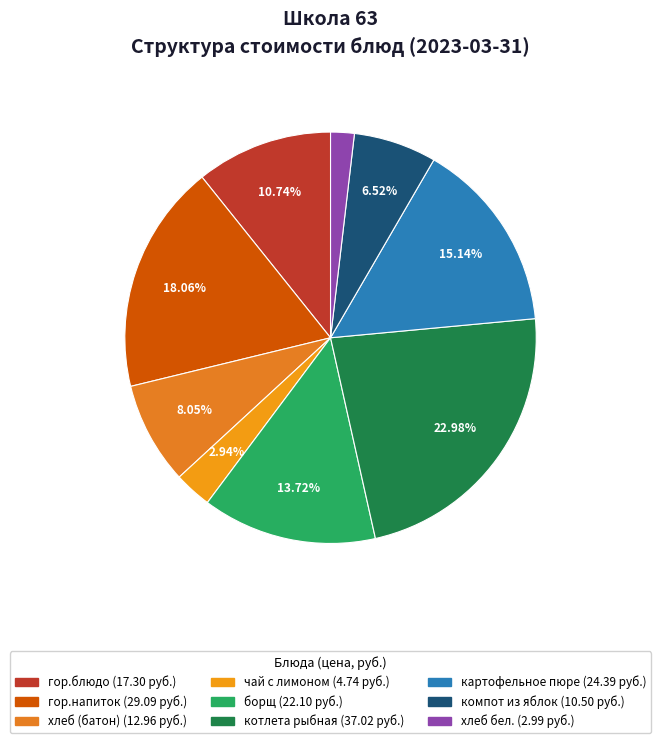

Does борщ account for over 50% of the chart?

No